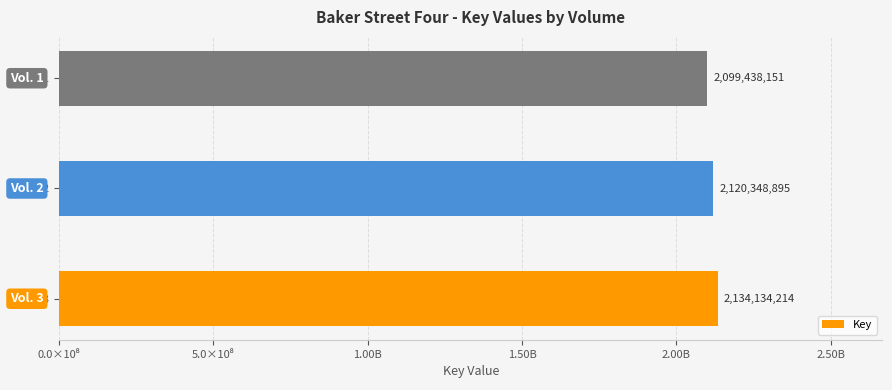

What is the average value?

2117973753